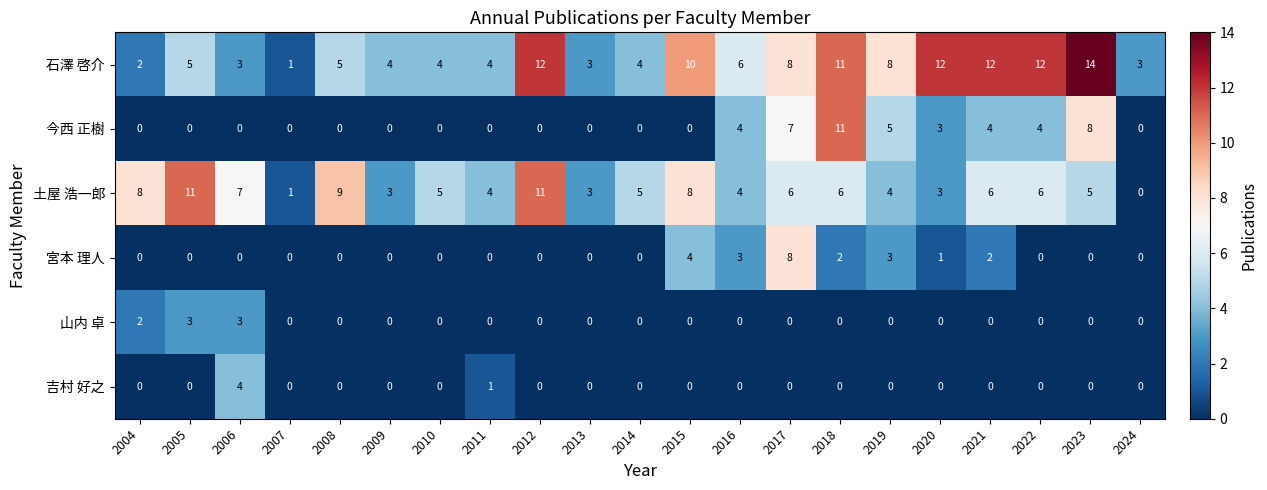

The 宮本 理人 series shows -3 at 2004. True or false?

False